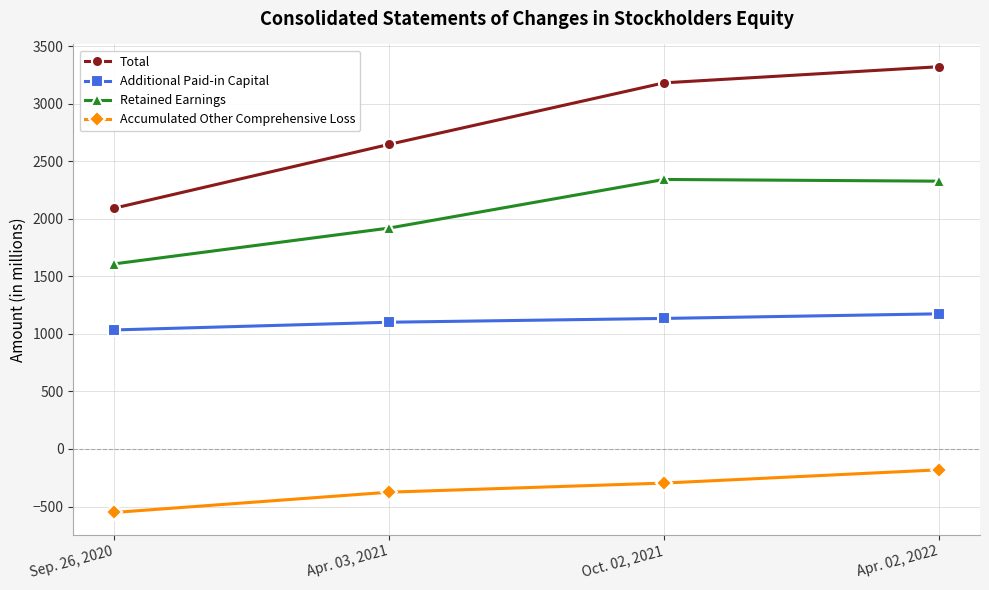

What is the label of the 3rd point from the right?

Apr. 03, 2021